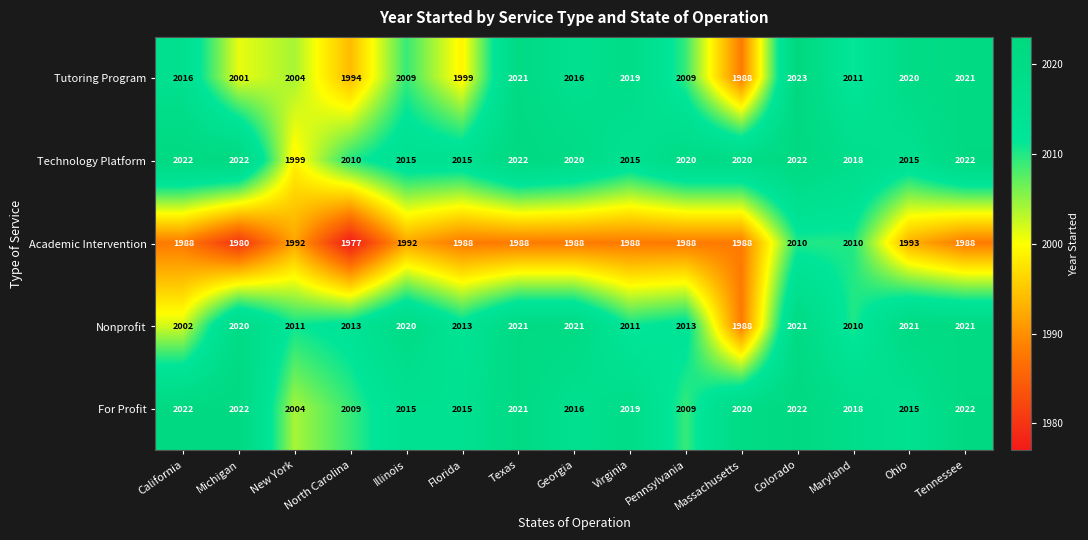

What is the total value across all series at Tennessee?

10074